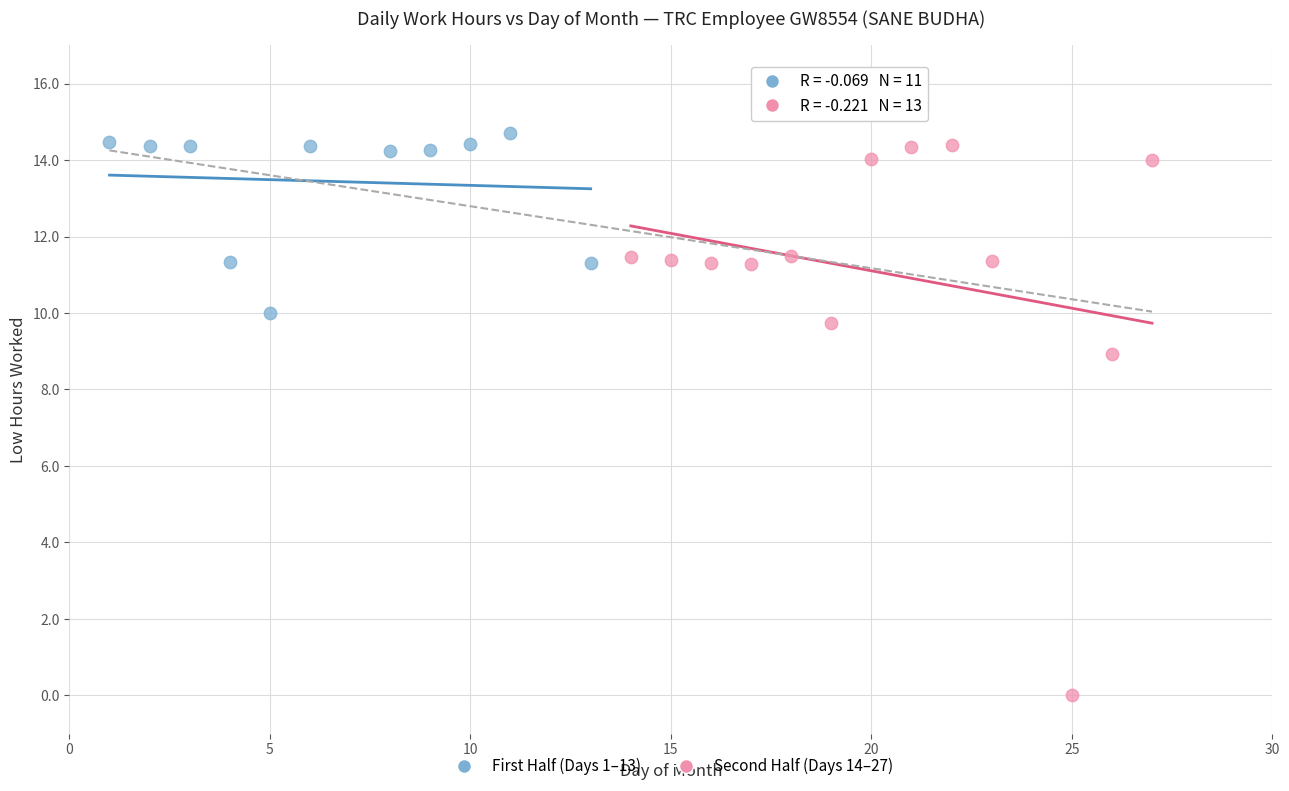

Which series has the widest spread of Y values?

Second Half (Days 14–27)